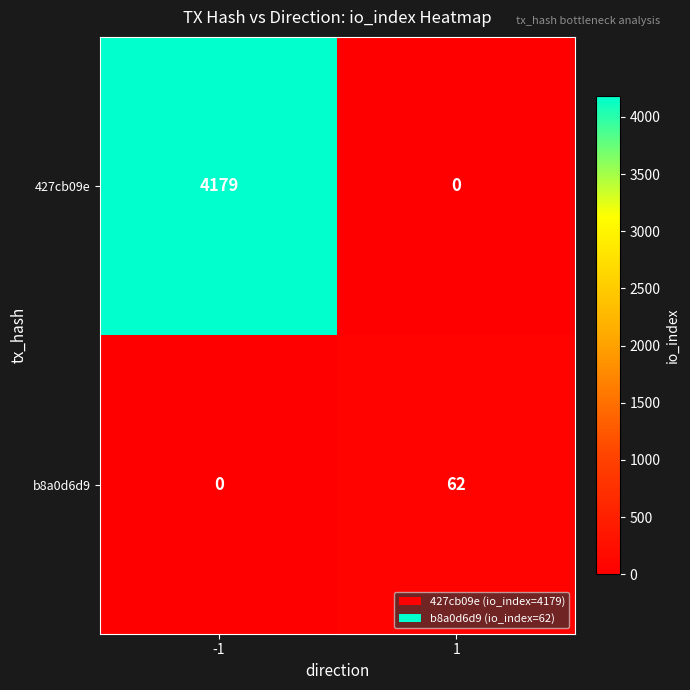

The b8a0d6d9 series shows 62 at 1. True or false?

True